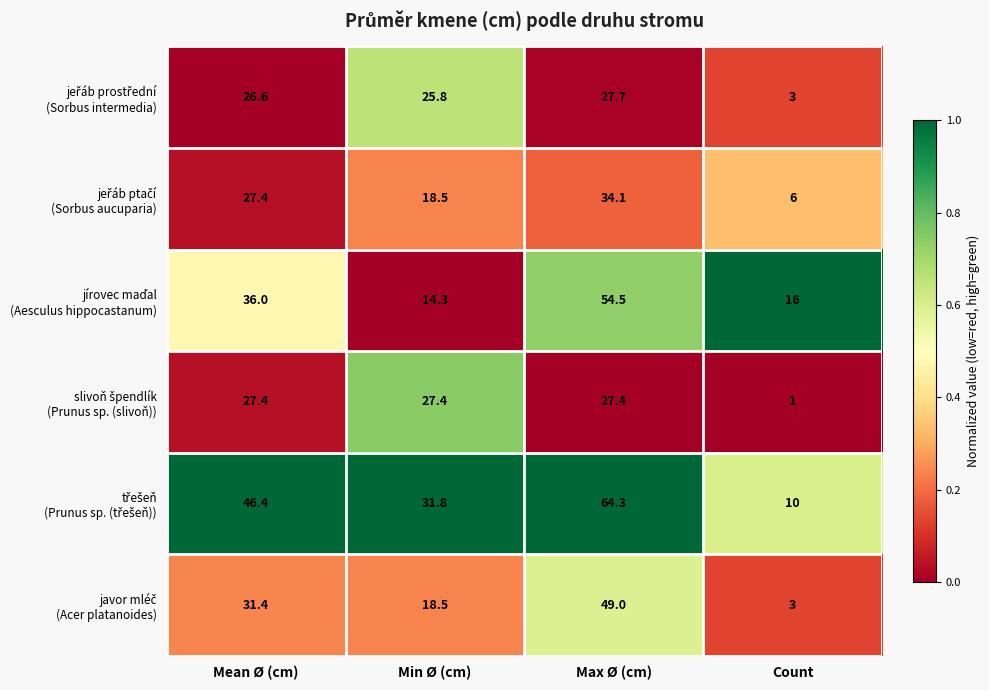

At how many categories does at least one series exceed 11?

4